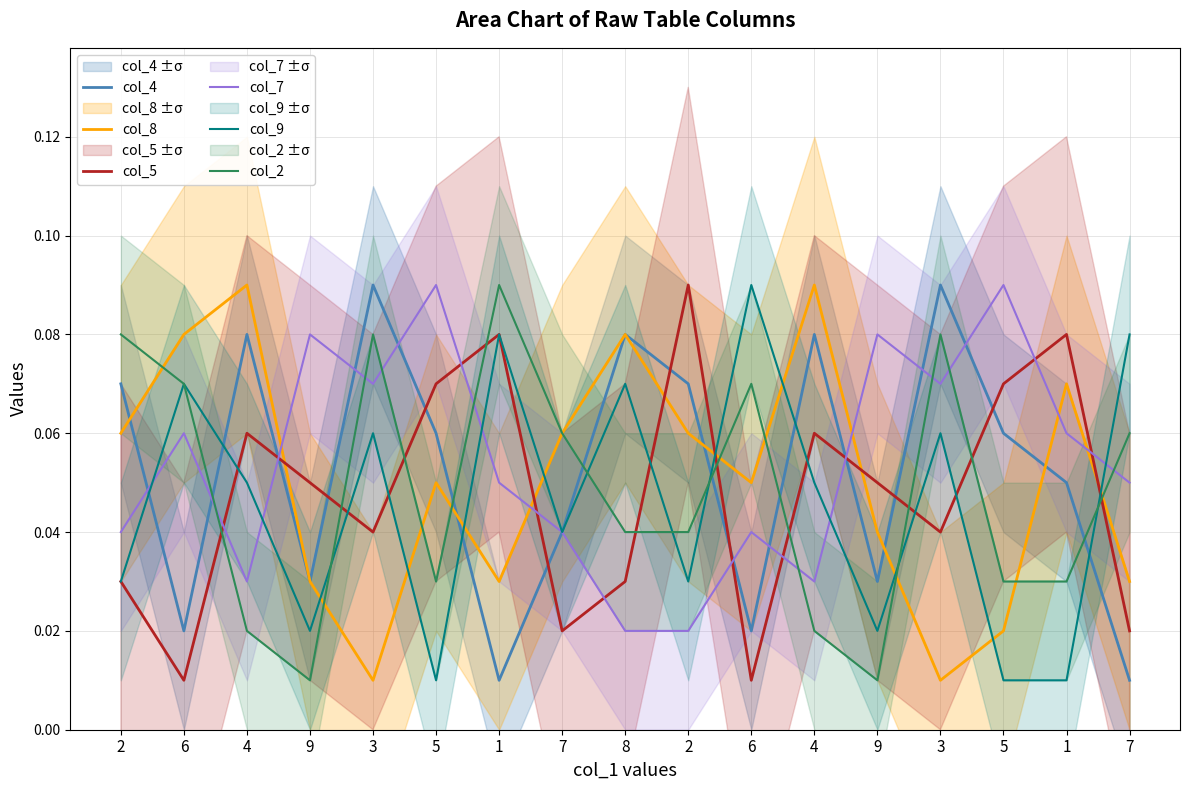

Between which two adjacent categories do col_8 and col_7 first intersect?

4 and 9